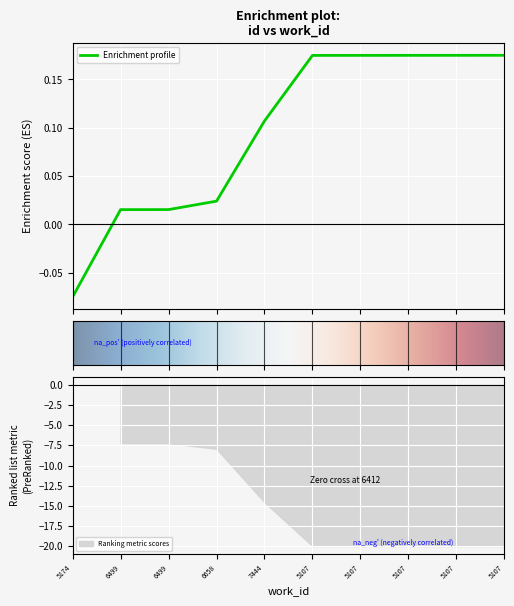

How many data points are above 0?

9